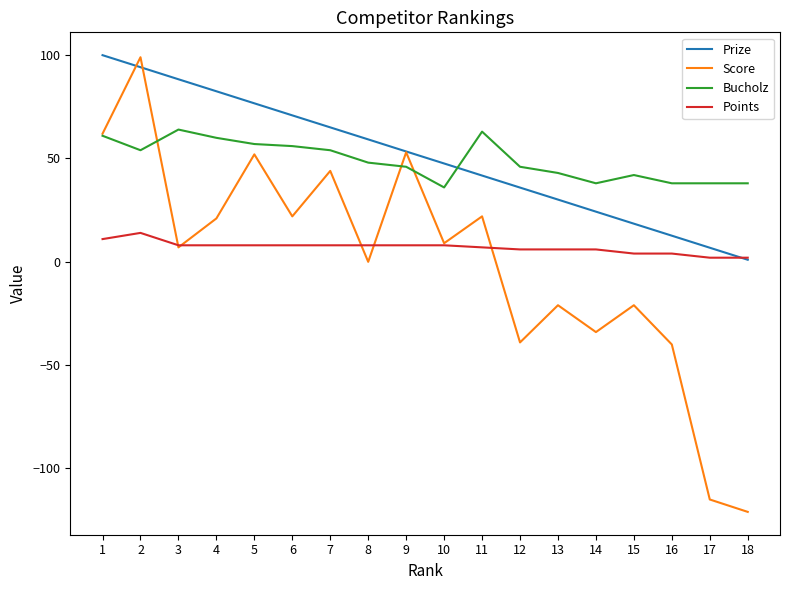

Reading right to left, list all the values displayed in this chart.

Prize: 18=1.0	17=6.8	16=12.7	15=18.5	14=24.3	13=30.1	12=35.9	11=41.8	10=47.6	9=53.4	8=59.2	7=65.1	6=70.9	5=76.7	4=82.5	3=88.3	2=94.2	1=100.0
Score: 18=-121.0	17=-115.0	16=-40.0	15=-21.0	14=-34.0	13=-21.0	12=-39.0	11=22.0	10=9.0	9=53.0	8=0.0	7=44.0	6=22.0	5=52.0	4=21.0	3=7.0	2=99.0	1=62.0
Bucholz: 18=38.0	17=38.0	16=38.0	15=42.0	14=38.0	13=43.0	12=46.0	11=63.0	10=36.0	9=46.0	8=48.0	7=54.0	6=56.0	5=57.0	4=60.0	3=64.0	2=54.0	1=61.0
Points: 18=2.0	17=2.0	16=4.0	15=4.0	14=6.0	13=6.0	12=6.0	11=7.0	10=8.0	9=8.0	8=8.0	7=8.0	6=8.0	5=8.0	4=8.0	3=8.0	2=14.0	1=11.0